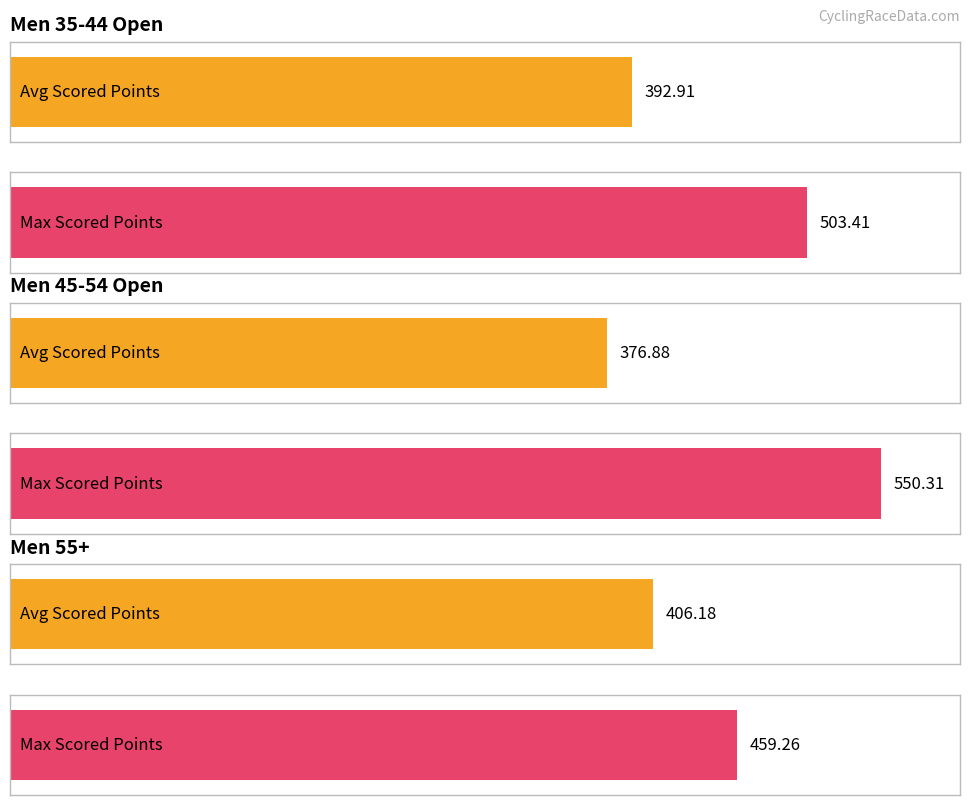

The Max Scored Points series shows 503.4 at Men 35-44 Open. True or false?

True